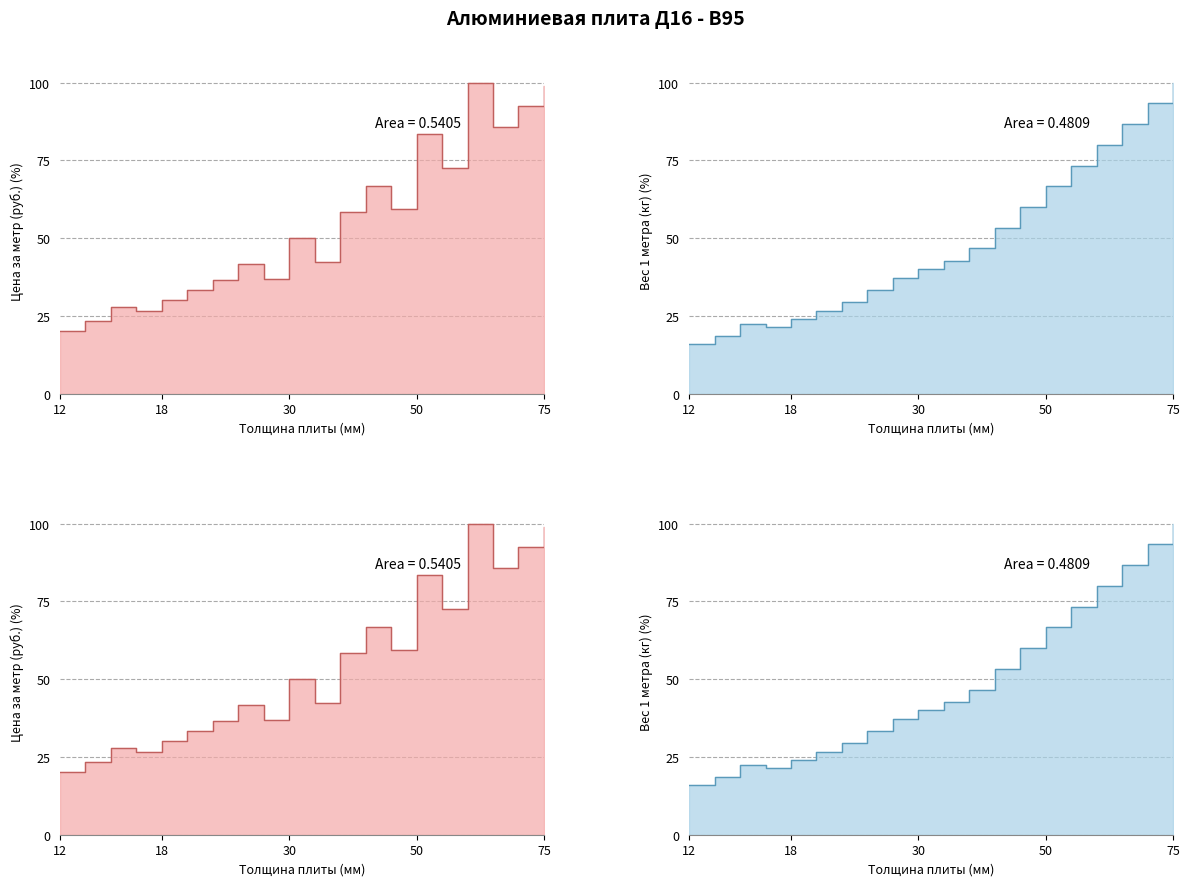

Rank the categories by Цена за метр, руб. value from lowest to highest.

12, 14, 16, 15, 18, 20, 22, 28, 25, 32, 30, 35, 45, 40, 55, 50, 65, 70, 75, 60